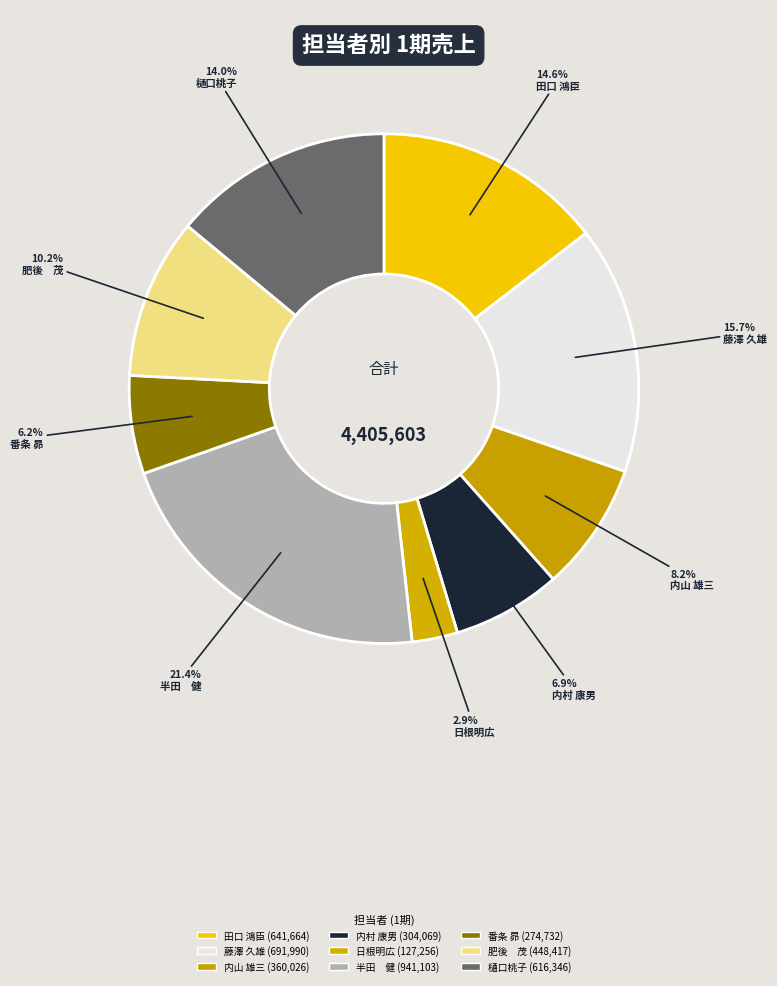

To the nearest percent, what percentage of the pie is 番条 昴?

6%